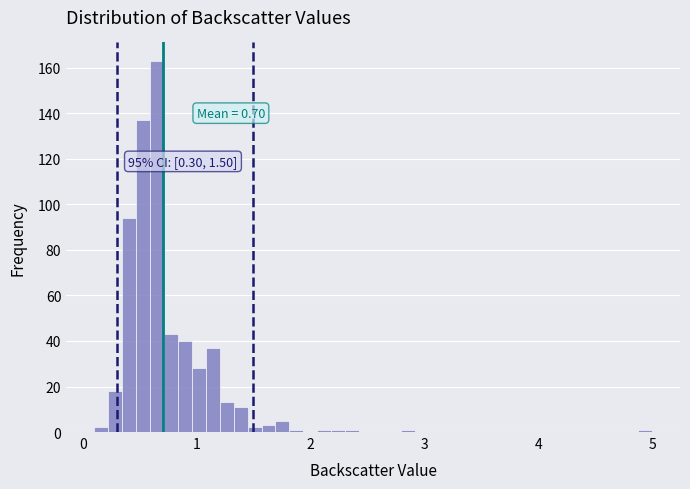

Around what value on the x-axis is the tallest bar? Give the approximate position of its centre, as read against the axis.

0.7